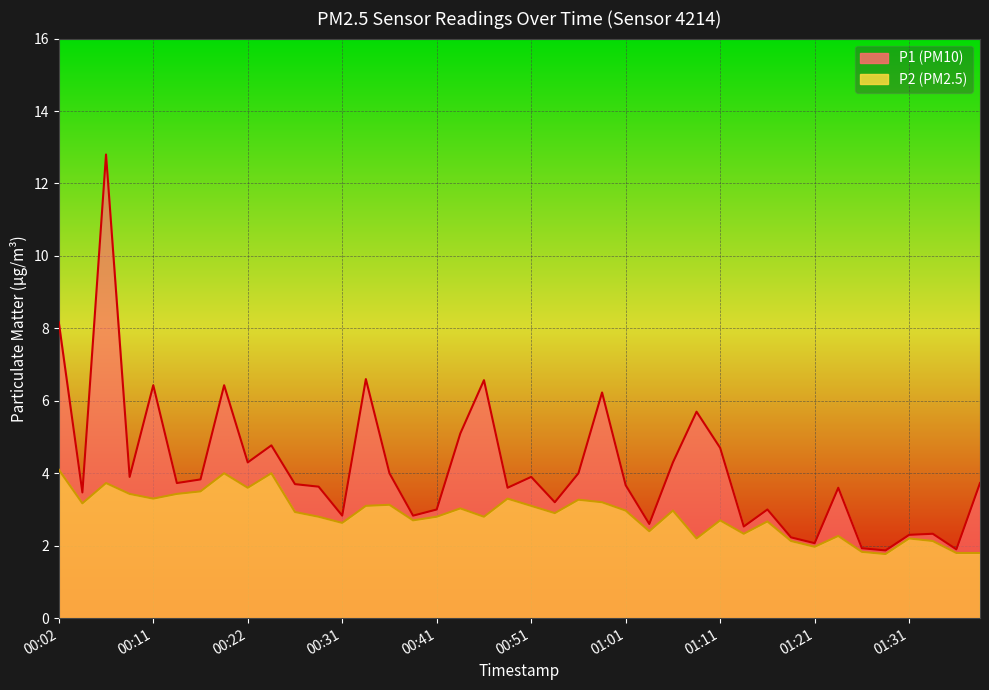

At which category does the chart reach its peak across all series?

00:07